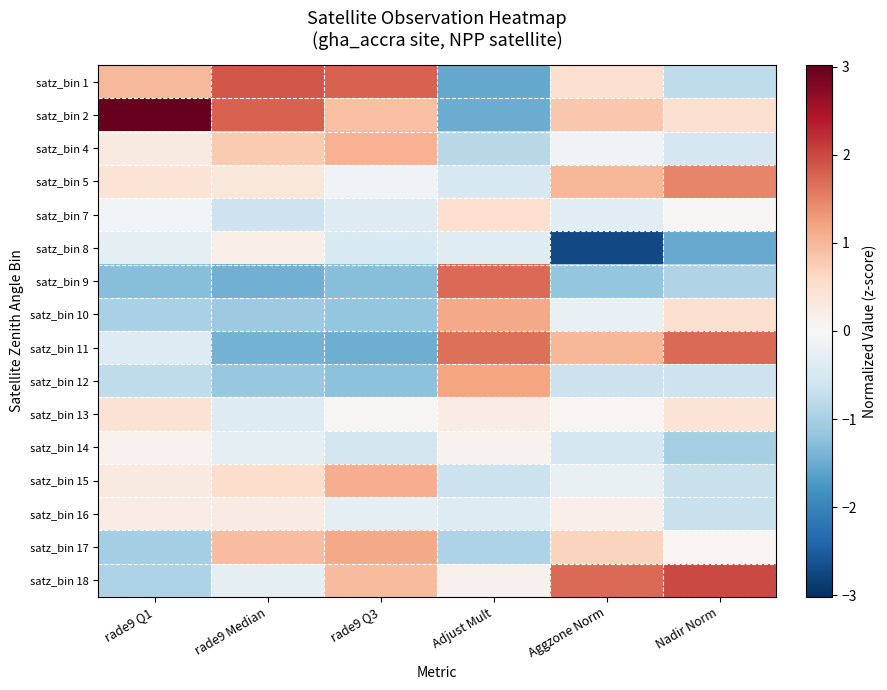

How many data points does each series have?

6